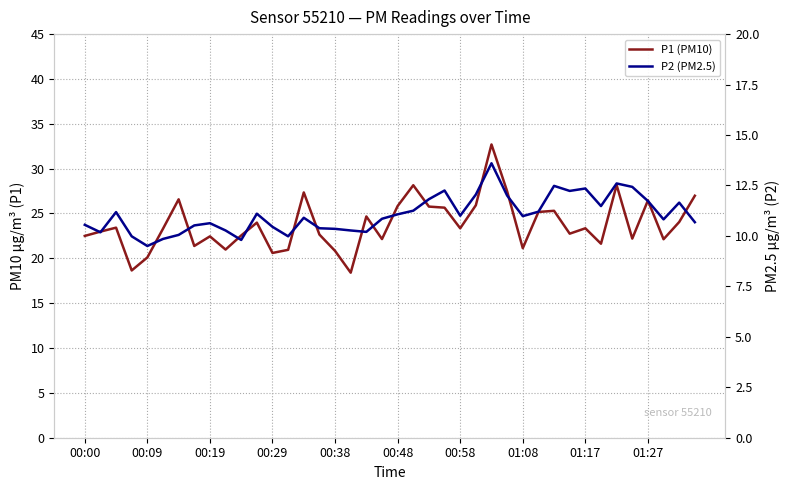

True or false: P1 (PM10) has more than 2 points higher than both neighbors.

True